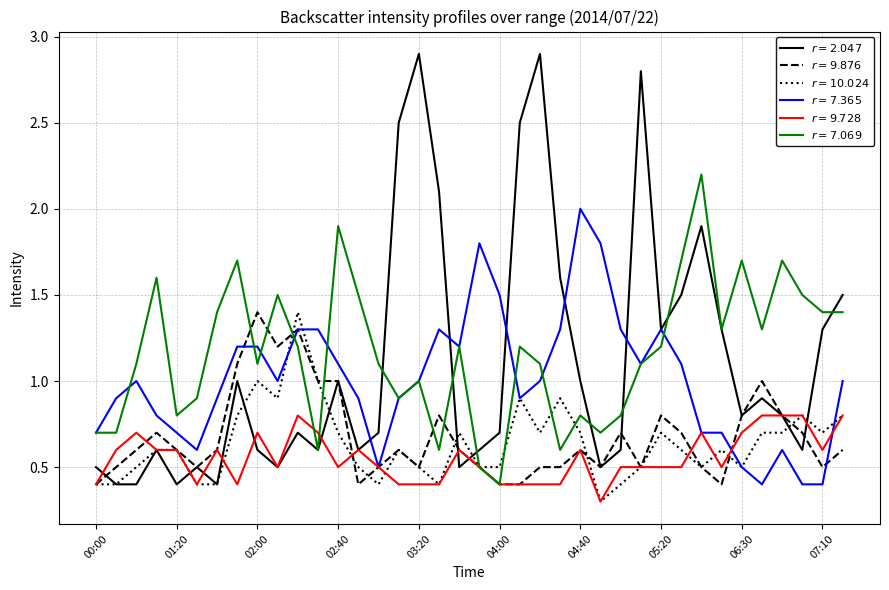

What are all the series names shown in the legend?

$r=2.047$, $r=9.876$, $r=10.024$, $r=7.365$, $r=9.728$, $r=7.069$